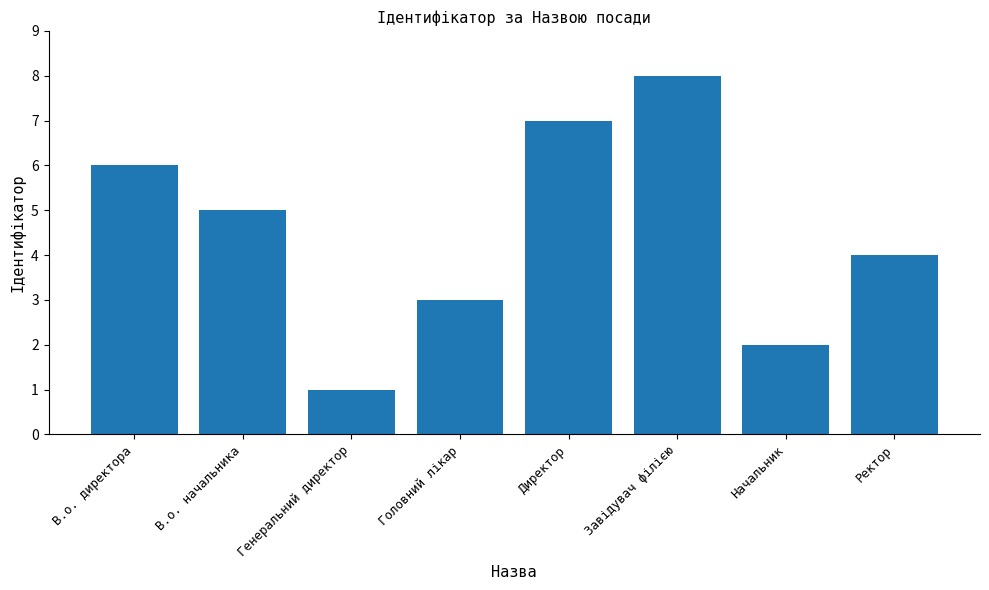

What is the smallest value displayed?

1